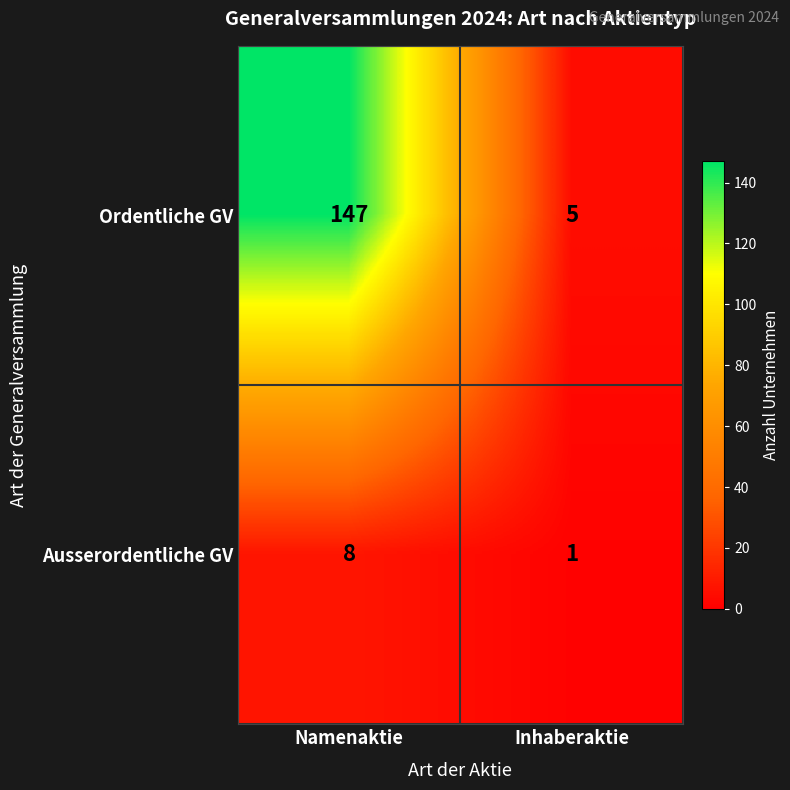

At which category is the sum across all series the highest?

Namenaktie